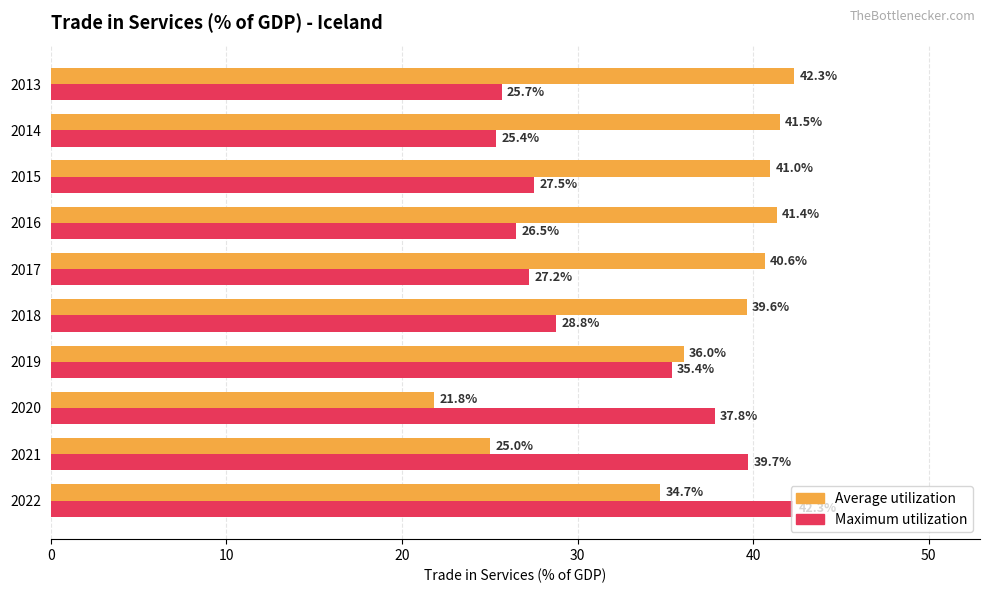

Between 2021 and 2016, which series saw the biggest shift?

Average utilization